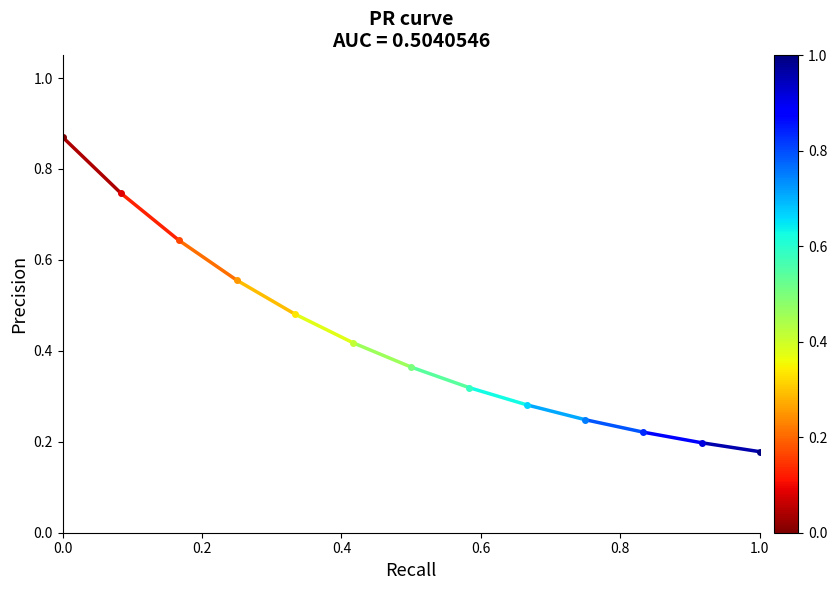

Is it true that the value at 0.2 is 1.0?

False